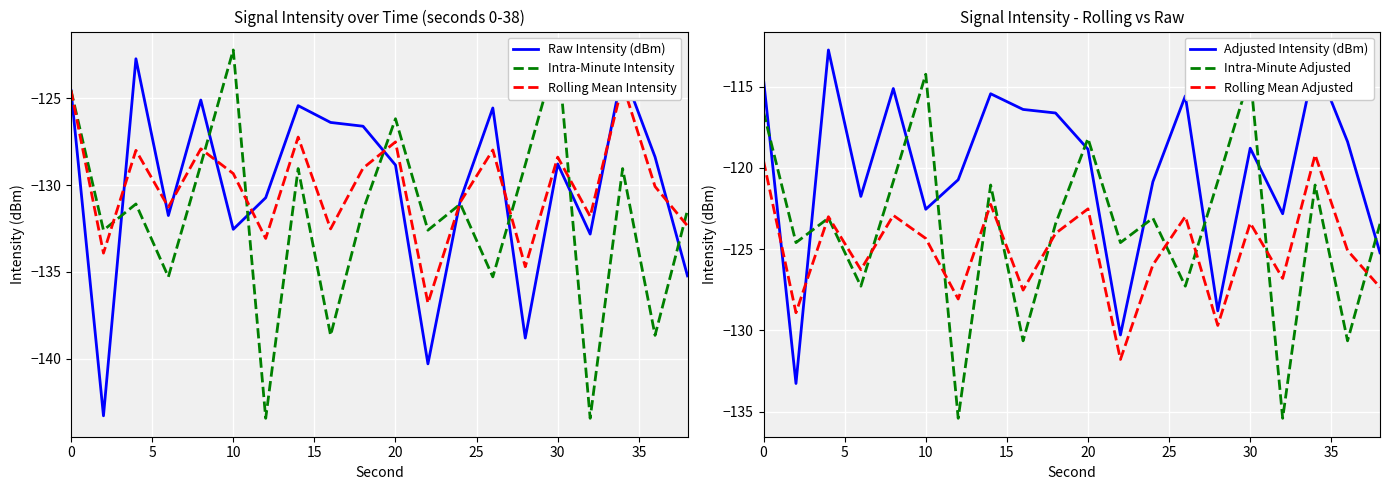

Rank the series by their maximum value, from lowest to highest.

Rolling Mean Intensity, Raw Intensity (dBm), Intra-Minute Intensity, Rolling Mean Adjusted, Intra-Minute Adjusted, Adjusted Intensity (dBm)